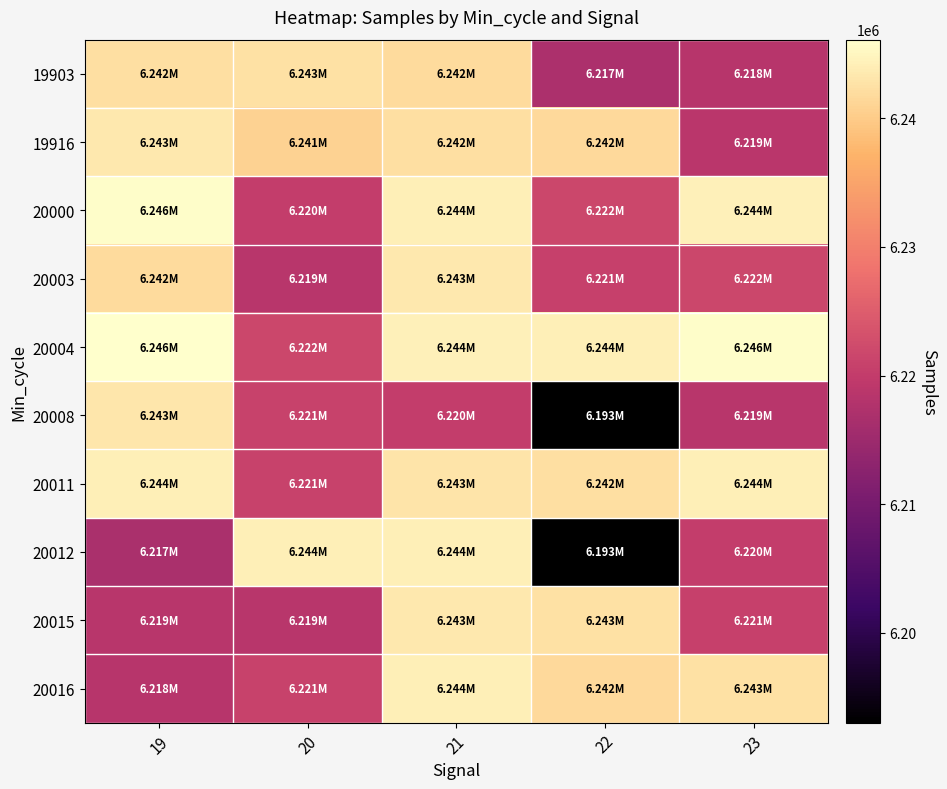

Reading left to right, what are all the values shown in this chart?

19903: 19=6242373	20=6242539	21=6241899	22=6216929	23=6218362
19916: 19=6243217	20=6240778	21=6242260	22=6241728	23=6218752
20000: 19=6245744	20=6220238	21=6244208	22=6221718	23=6244277
20003: 19=6241899	20=6218643	21=6243335	22=6220683	23=6221762
20004: 19=6246113	20=6221718	21=6244277	22=6244074	23=6245744
20008: 19=6243116	20=6220965	21=6220345	22=6193006	23=6218643
20011: 19=6244074	20=6220932	21=6242932	22=6242373	23=6244116
20012: 19=6216698	20=6244115	21=6244116	22=6193006	23=6220345
20015: 19=6218643	20=6218643	21=6243335	22=6242539	23=6220683
20016: 19=6218362	20=6220932	21=6244115	22=6241728	23=6242539